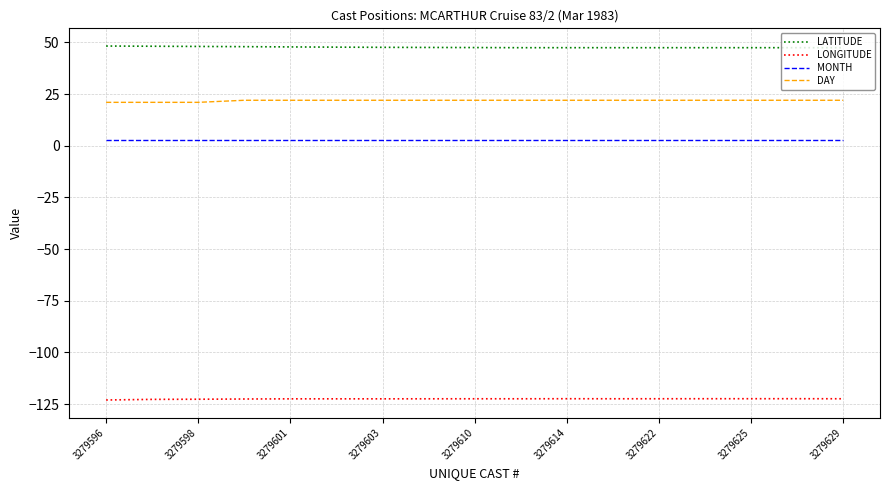

What is the difference between the maximum and second lowest values in the LONGITUDE series?

0.3